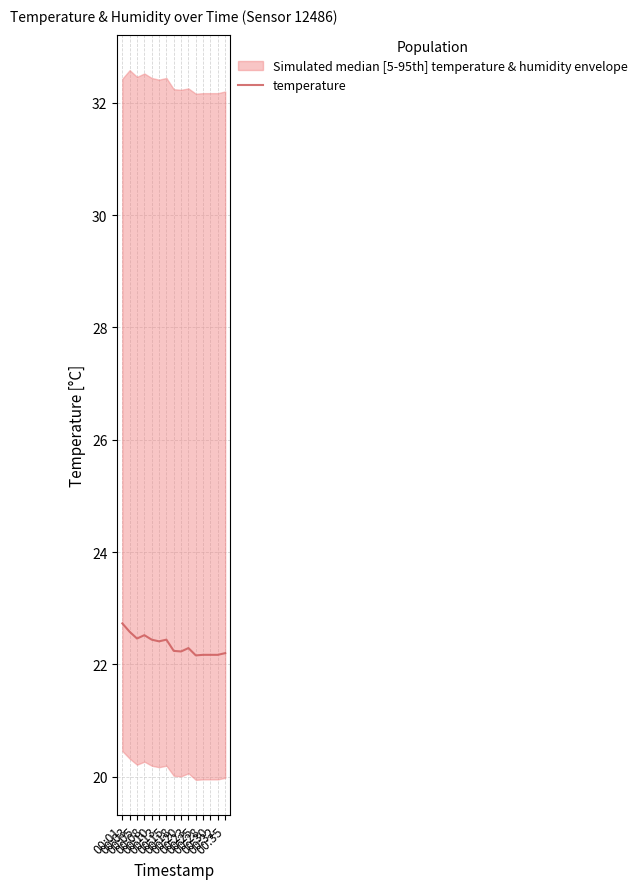

Which category has the lowest value across all series?

00:25